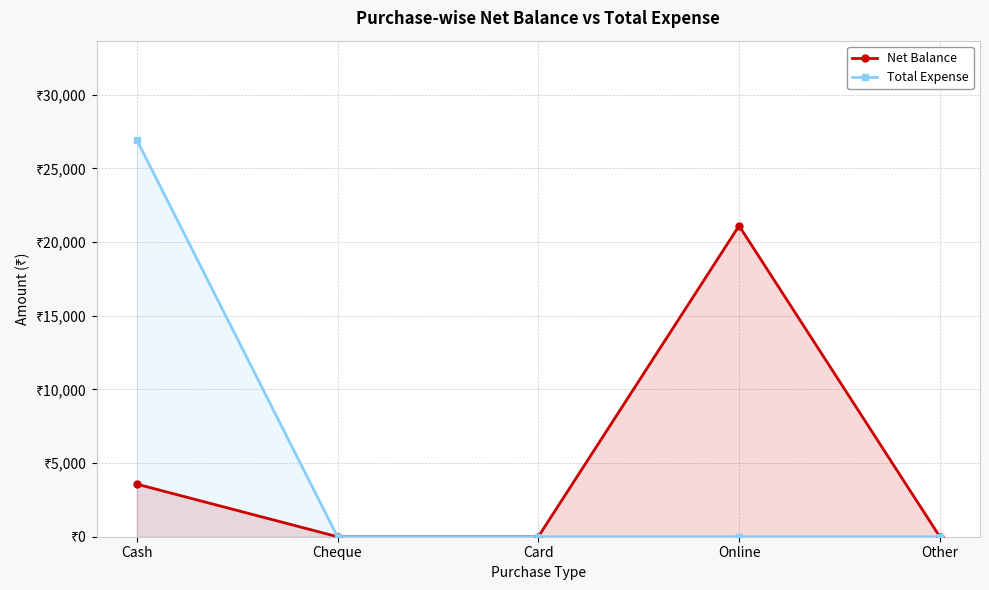

True or false: Net Balance and Total Expense intersect in this chart.

False